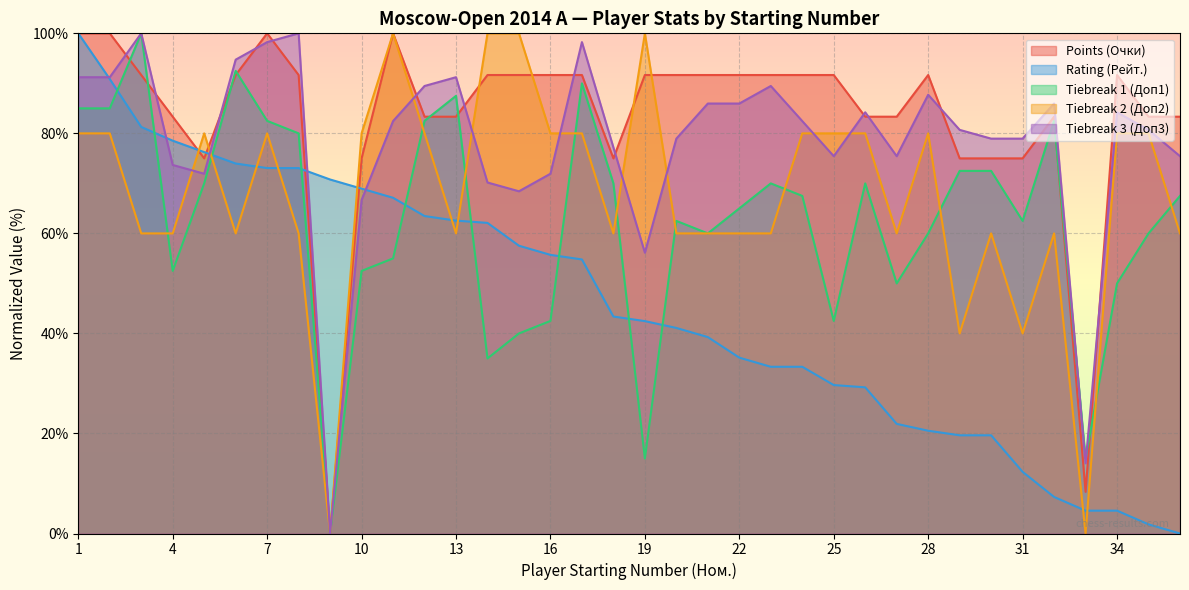

Where is the first local maximum for Доп3?

3